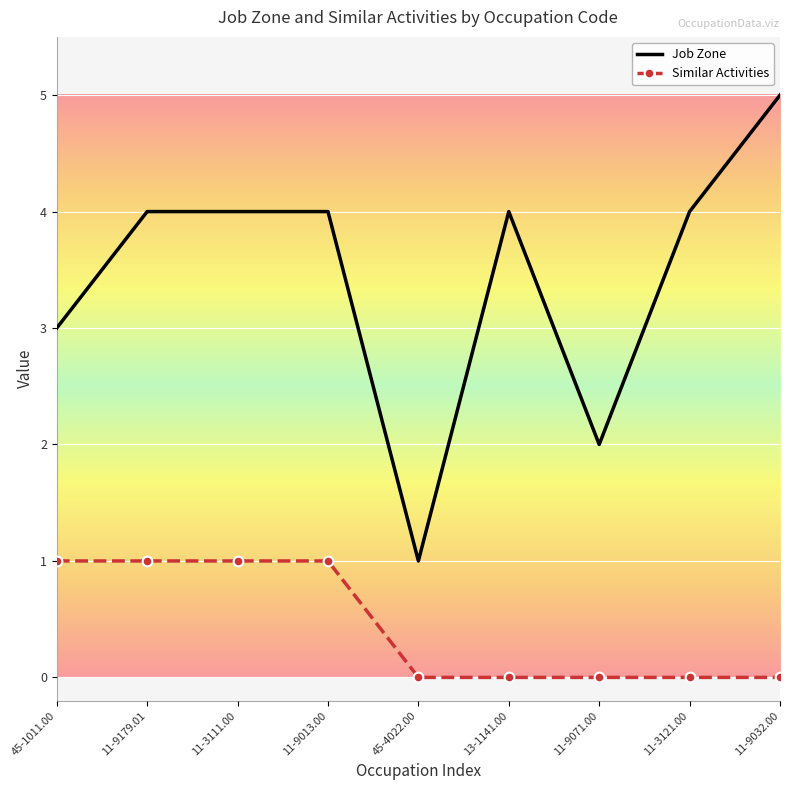

What position from the right is 11-9032.00?

1